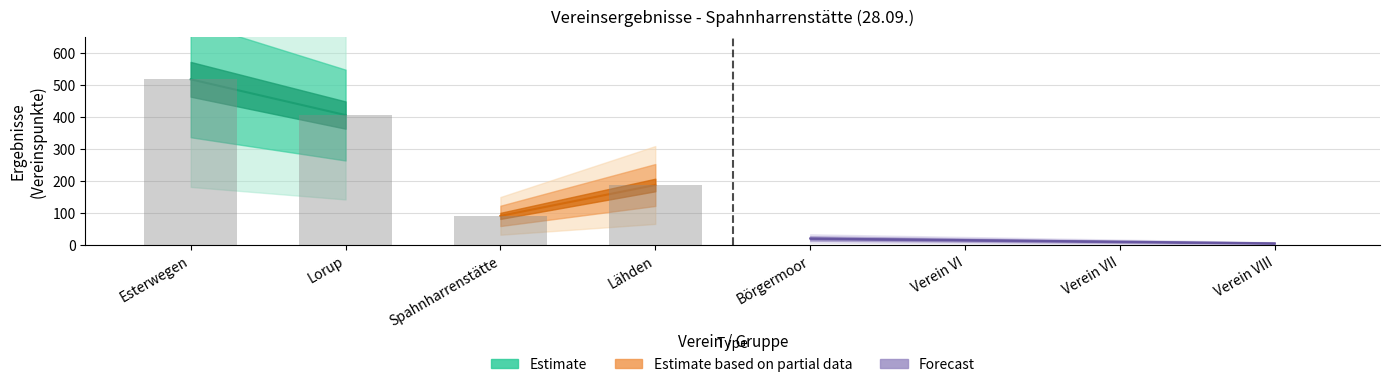

What is the total value across all series at Lähden?

186.9